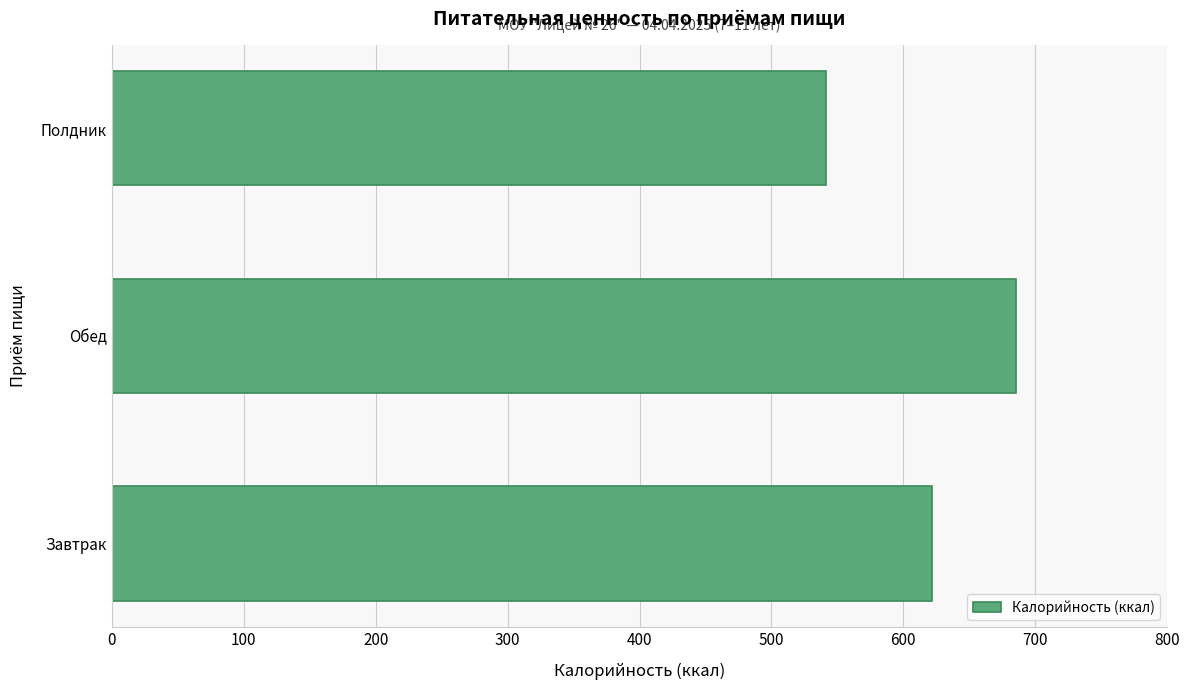

At which label is the value closest to 613?

Завтрак